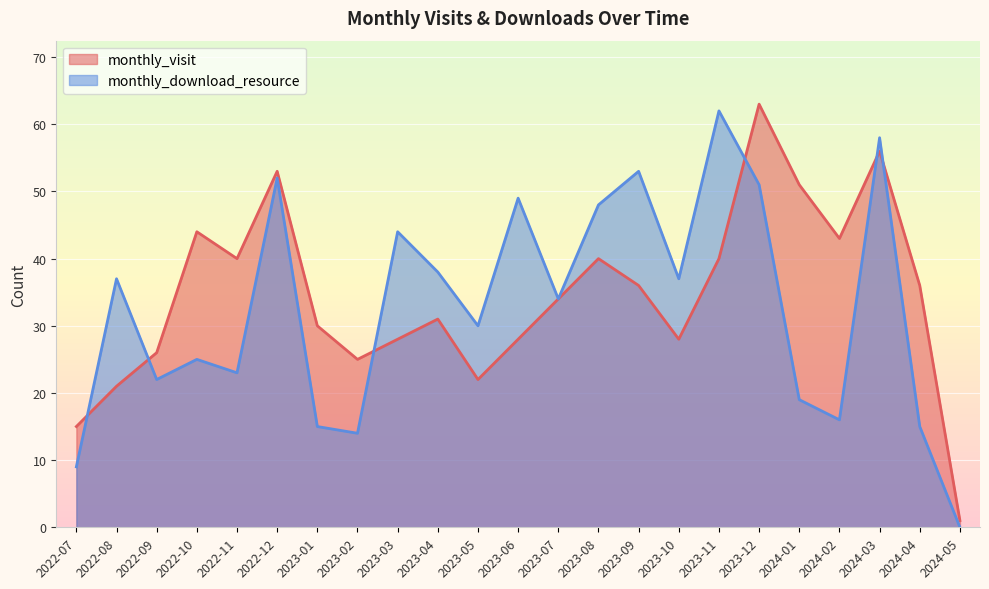

How many times do monthly_visit and monthly_download_resource cross each other?

6